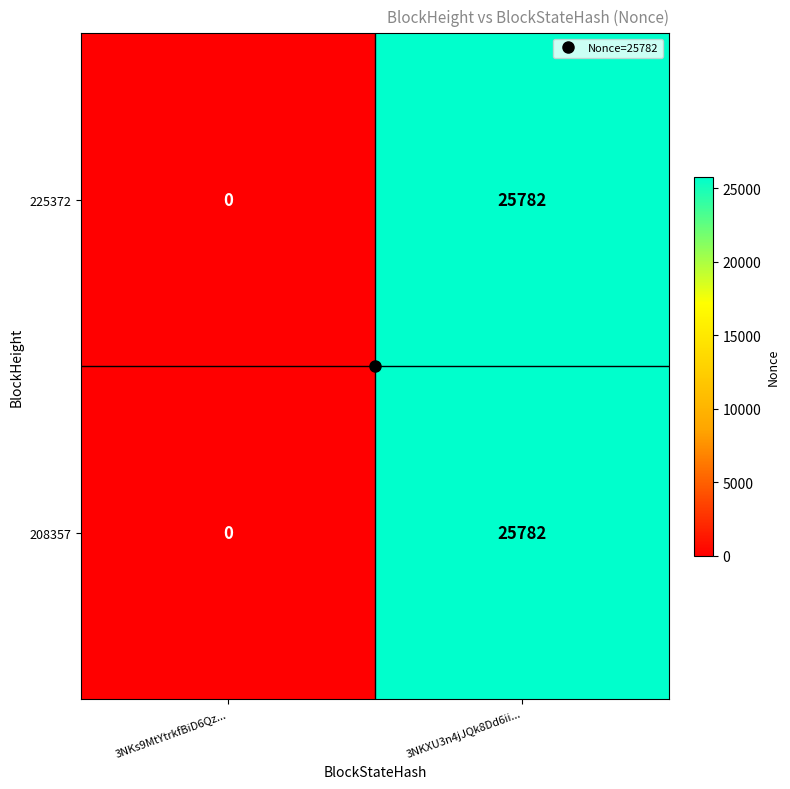

What is the maximum value shown in the chart?

25782